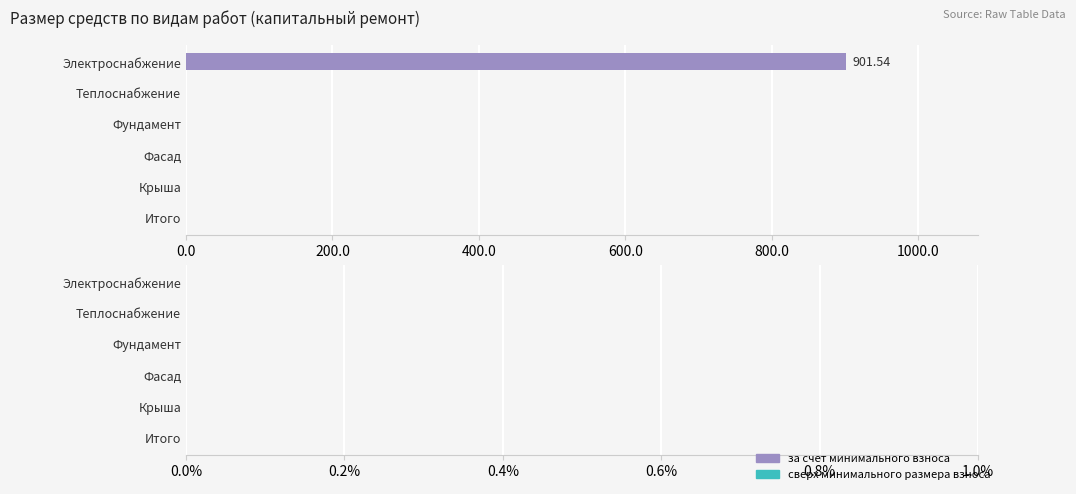

Which label corresponds to the largest value in the chart?

Электроснабжение